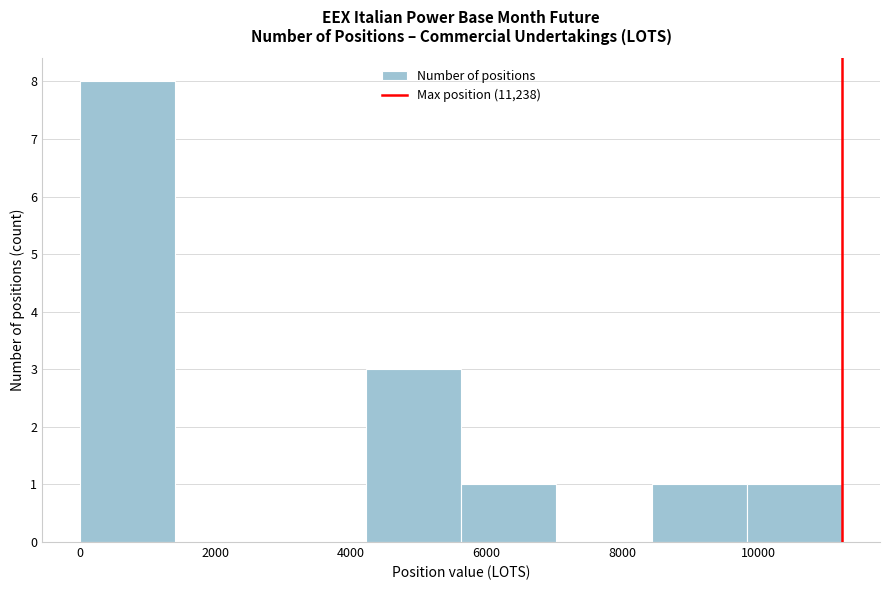

Which range on the x-axis has the tallest bar?

0 to 1400